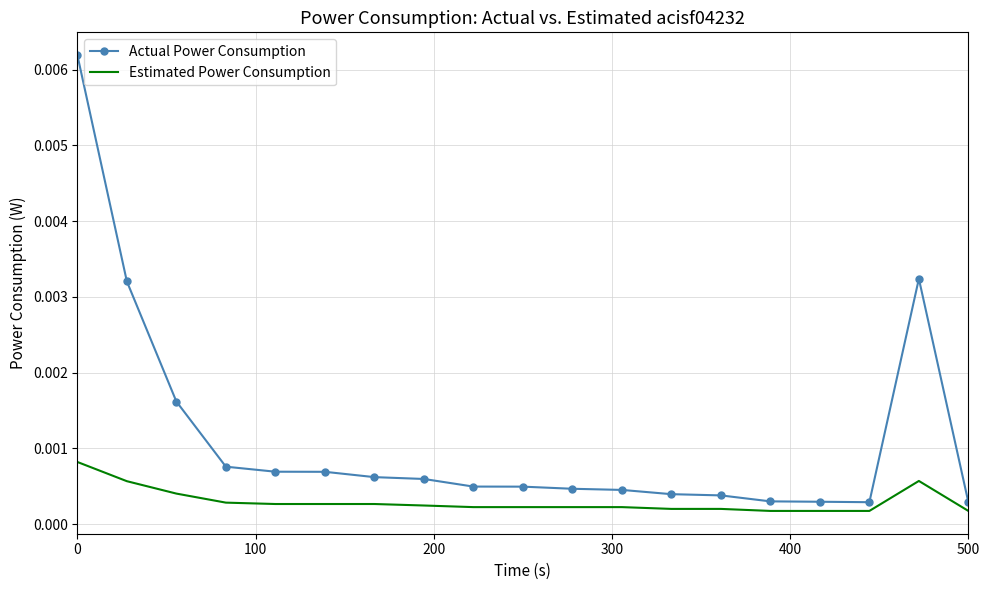

Which series has the largest total across all categories?

Actual Power Consumption